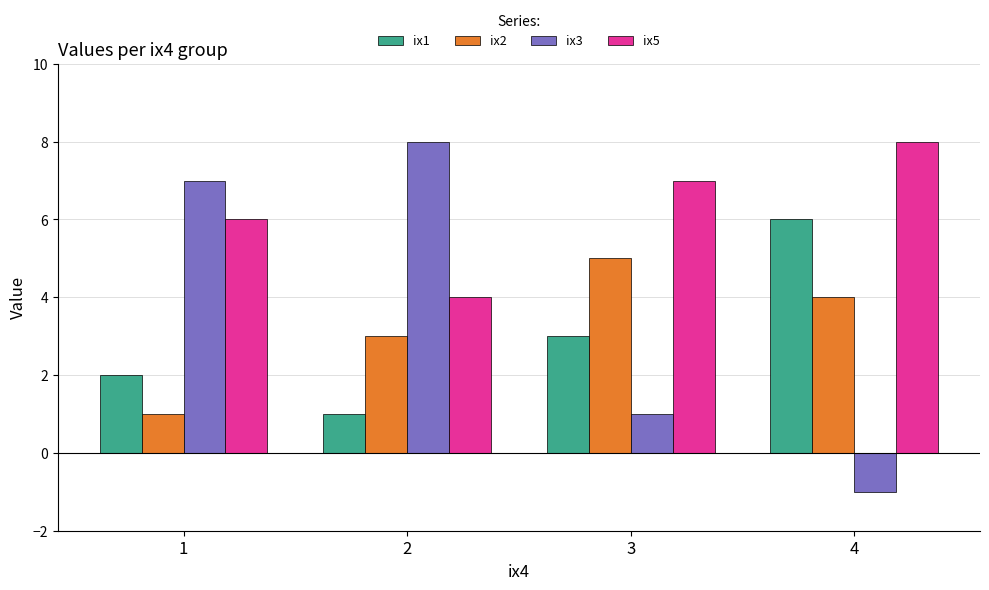

How many categories are shown in the chart?

4